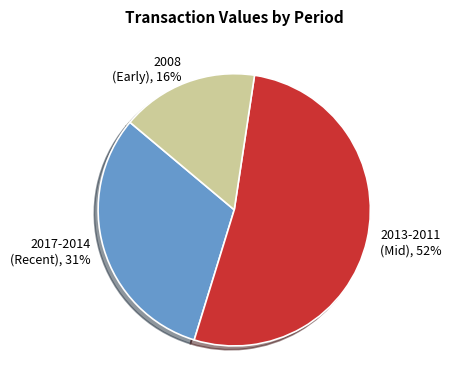

Do 2017-2014 (Recent), 31% and 2008 (Early), 16% together represent more than half of the pie?

No